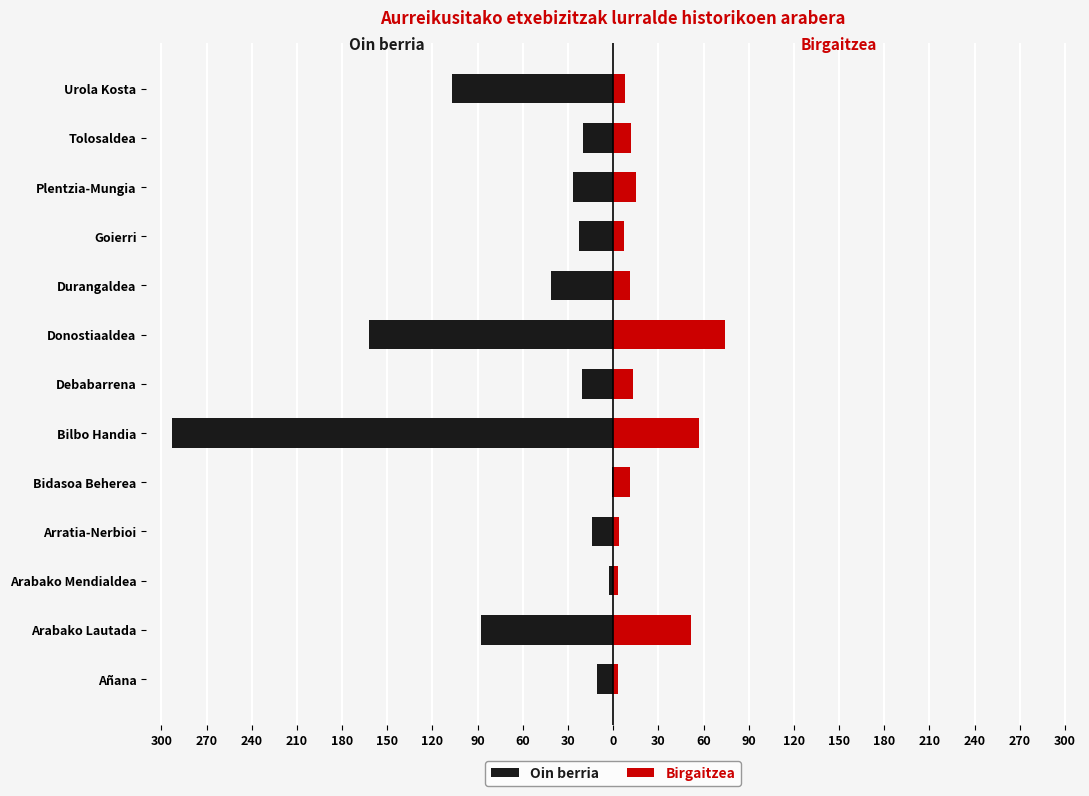

What is the value of the Oin berria bar at the 5th from the left?

-1